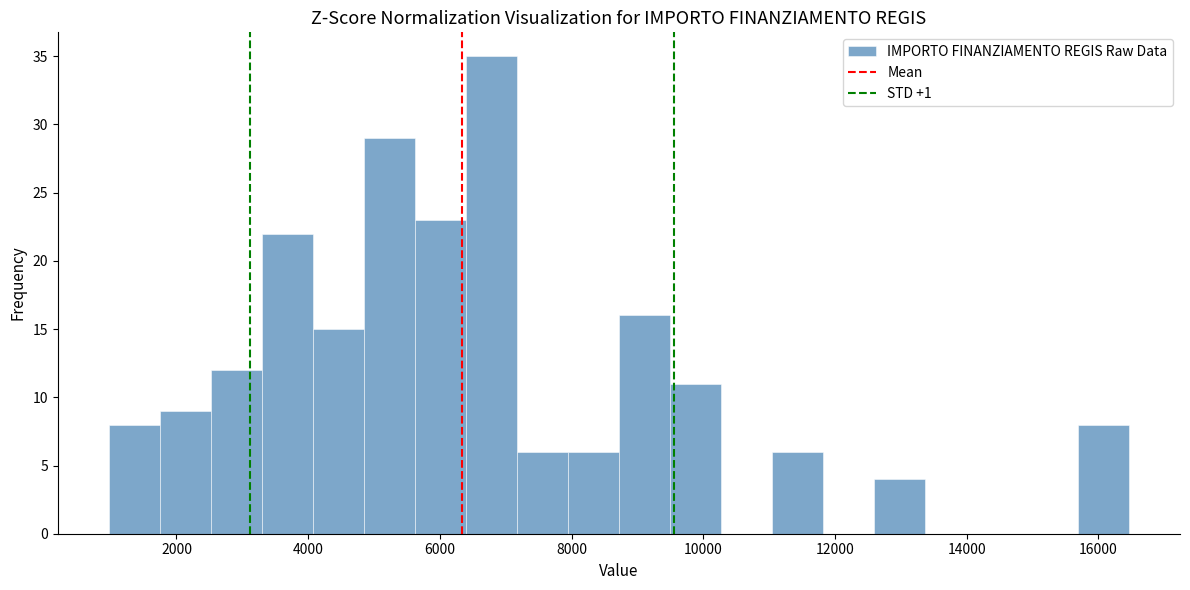

Around what value on the x-axis is the tallest bar? Give the approximate position of its centre, as read against the axis.

6800